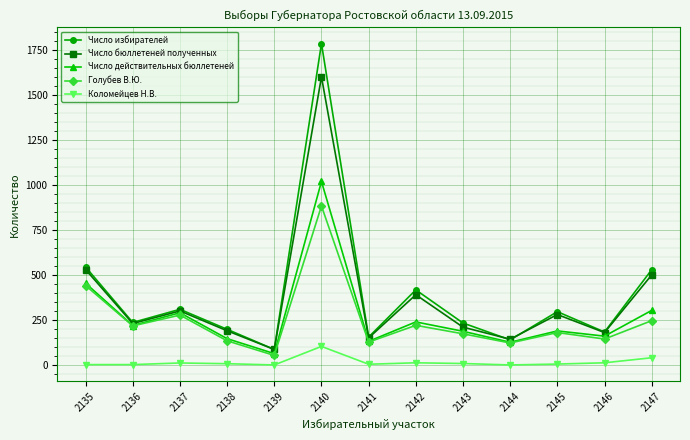

Which series has the largest range (max minus min)?

Число избирателей